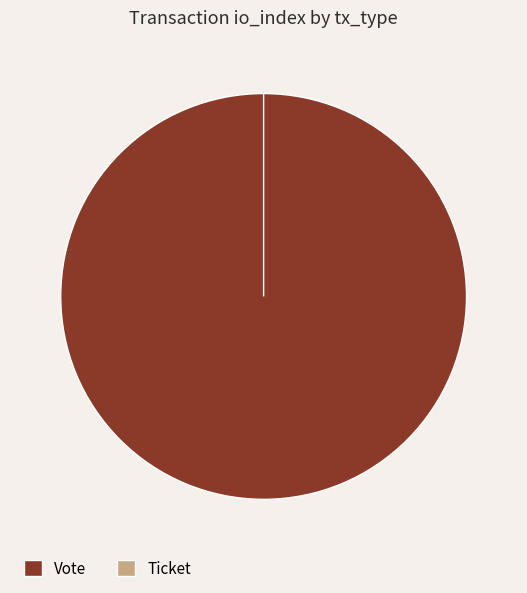

Count the number of slices in the pie.

2